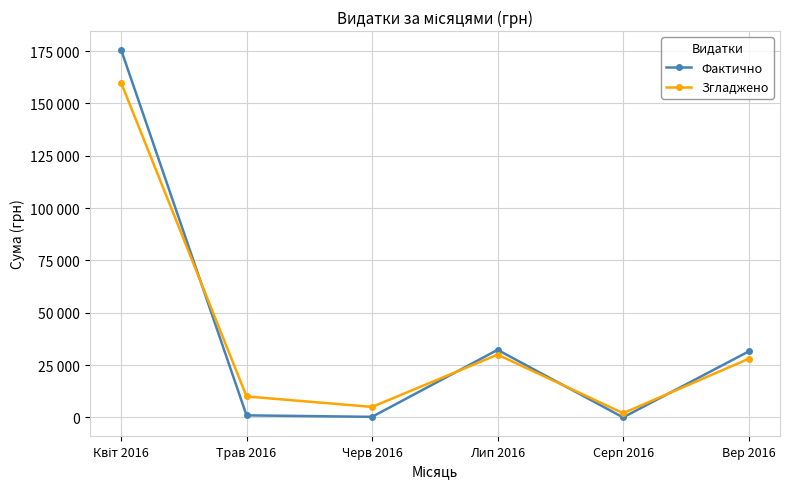

Where does the Фактично series first go above 31502?

Квіт 2016